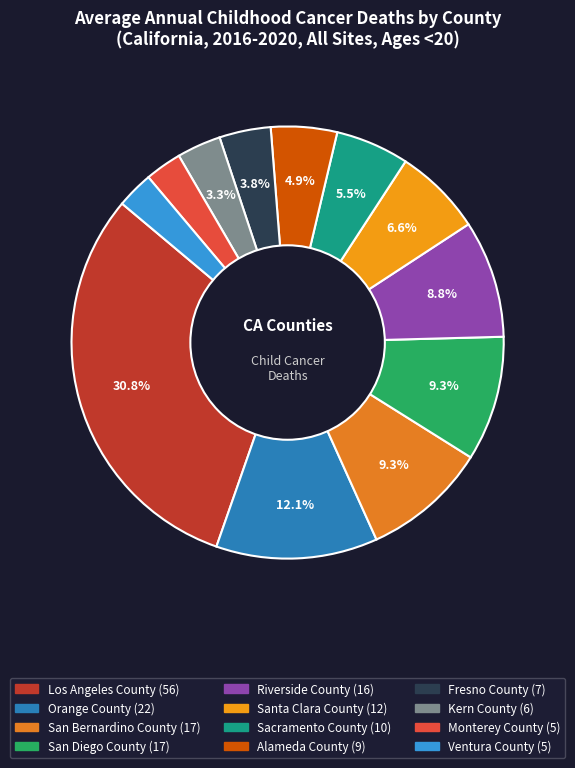

To the nearest percent, what is the difference between the largest and smallest slice percentages?

28%